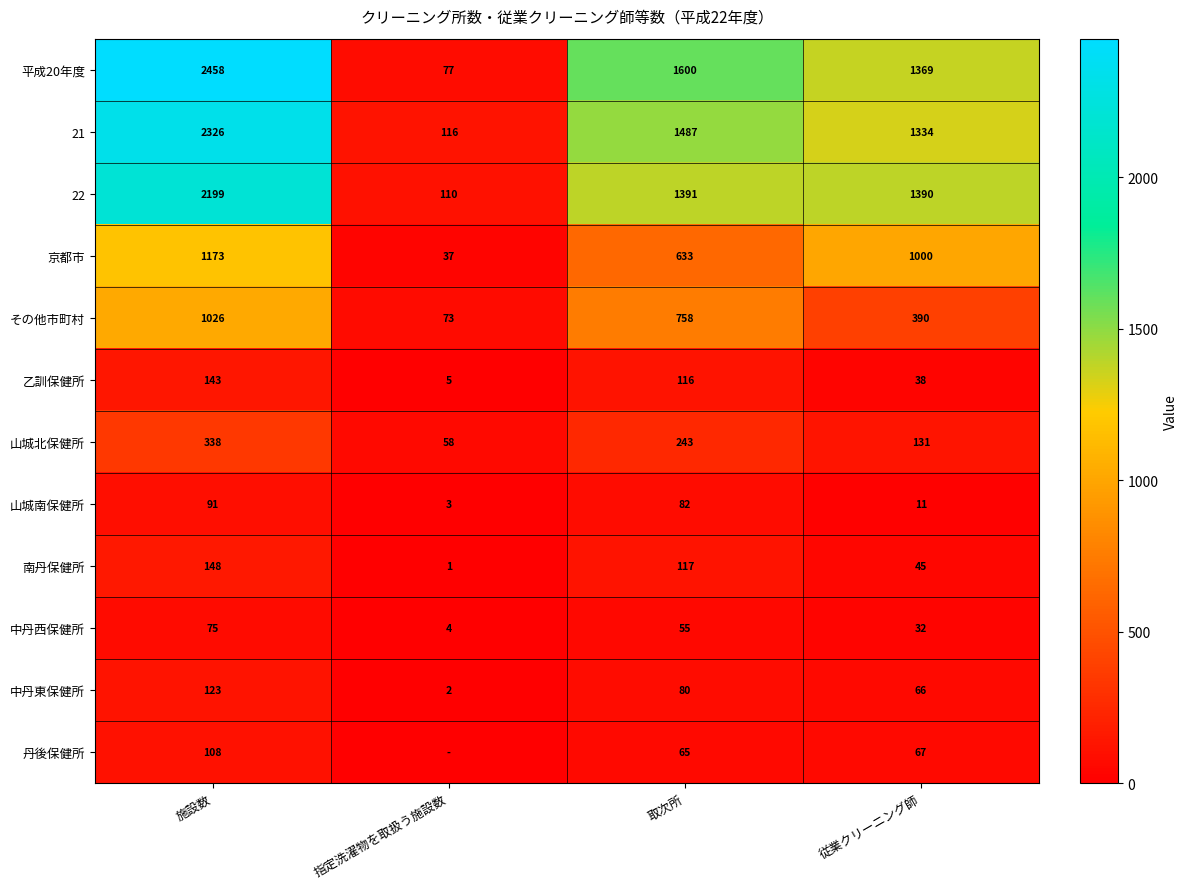

What is the spread (max minus min) of values at 従業クリーニング師?

1379